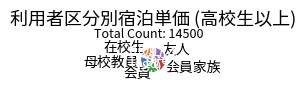

Which category has the biggest portion of the pie?

友人